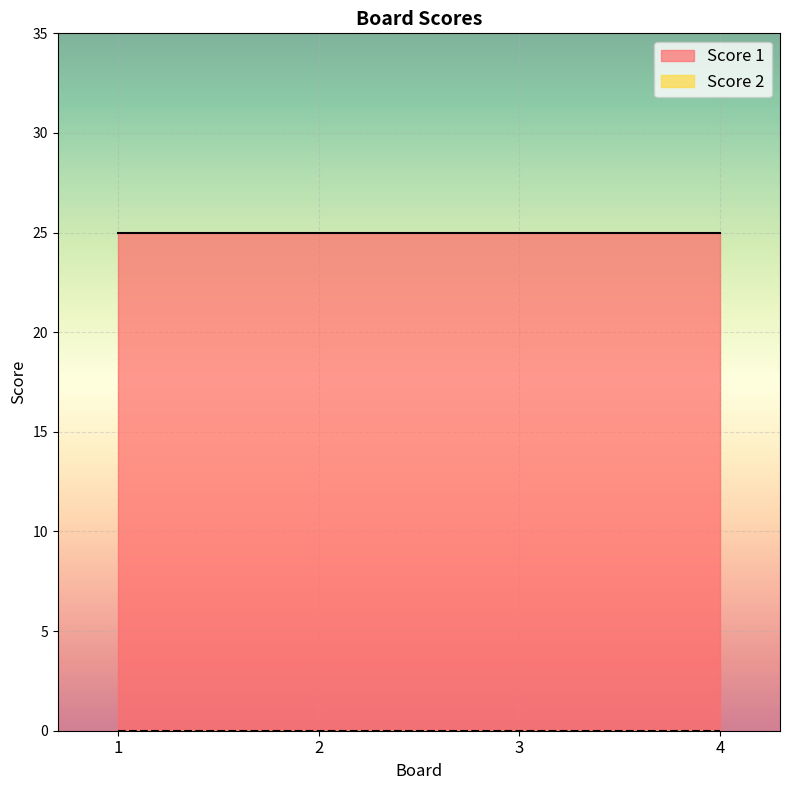

True or false: Score 1 and Score 2 intersect in this chart.

False